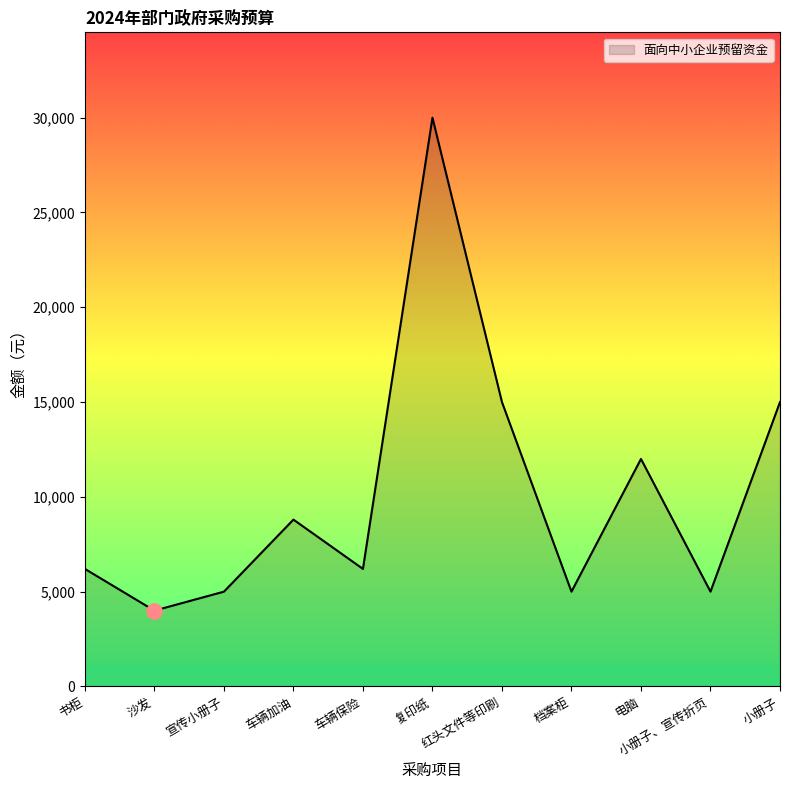

Between 复印纸 and 宣传小册子, which is larger?

复印纸